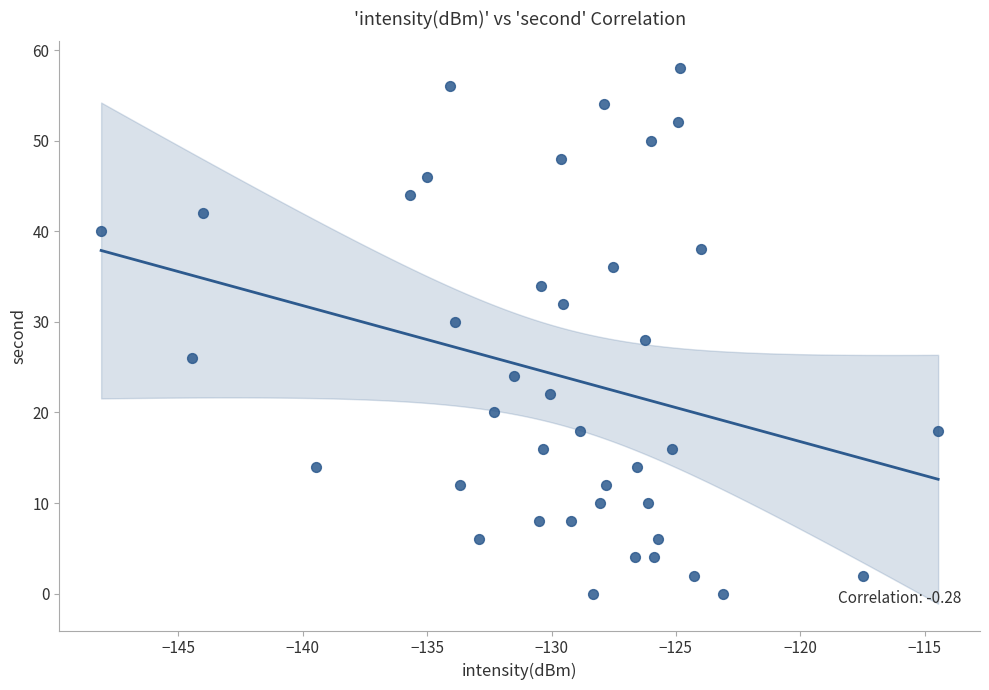

What is the range of Y values (max minus min)?

58